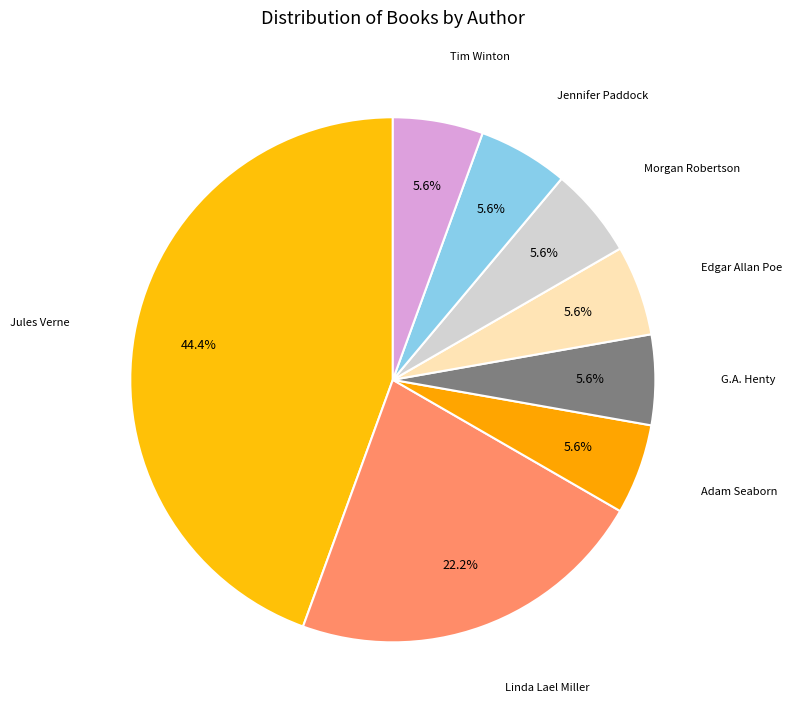

How many segments does this pie chart have?

8